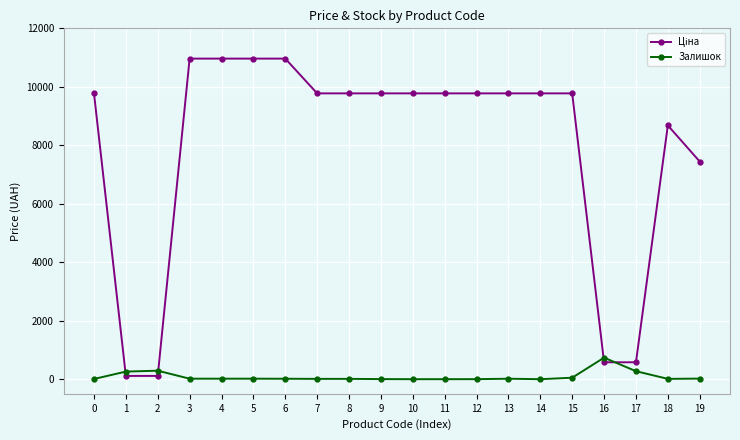

How many categories are shown in the chart?

20